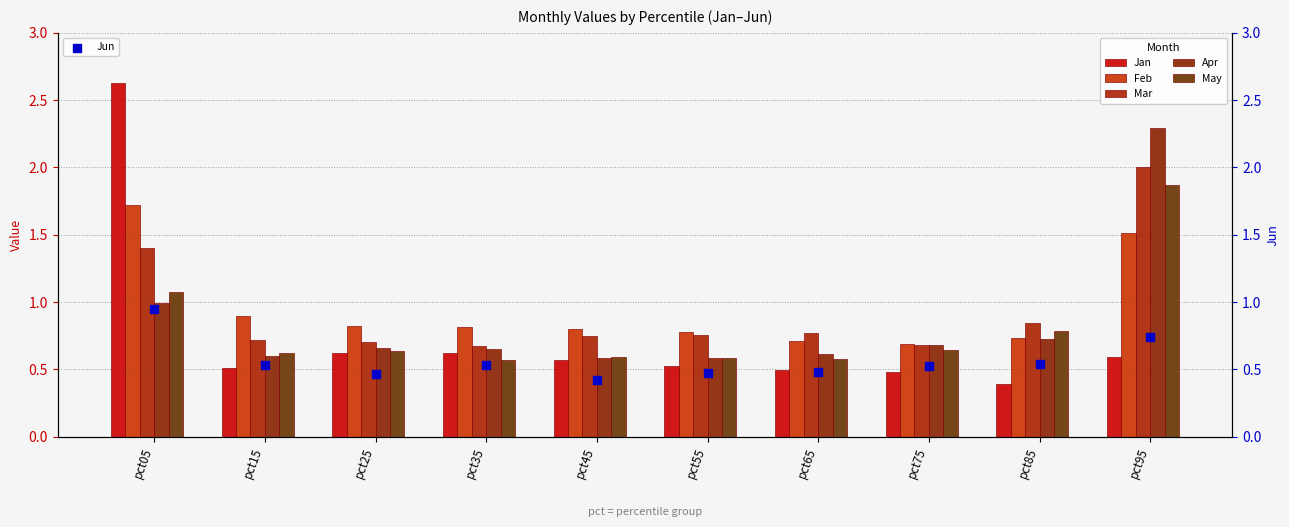

What are all the series names shown in the legend?

Jan, Feb, Mar, Apr, May, Jun